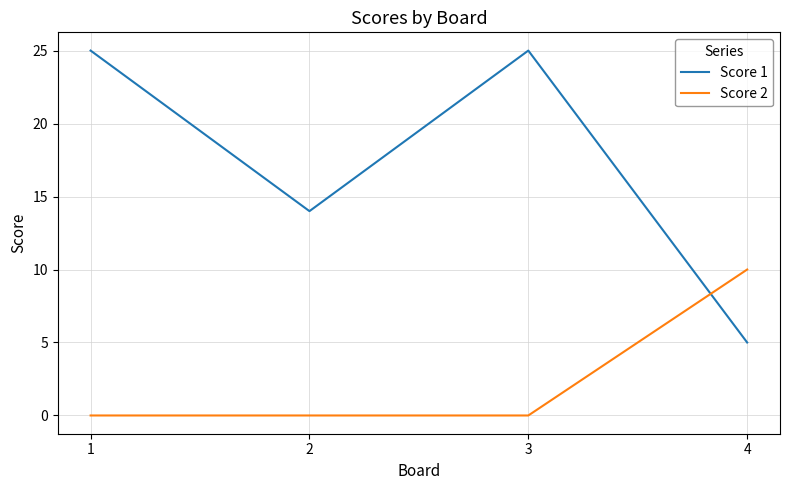

What is the difference between the maximum and minimum values in the Score 1 series?

20